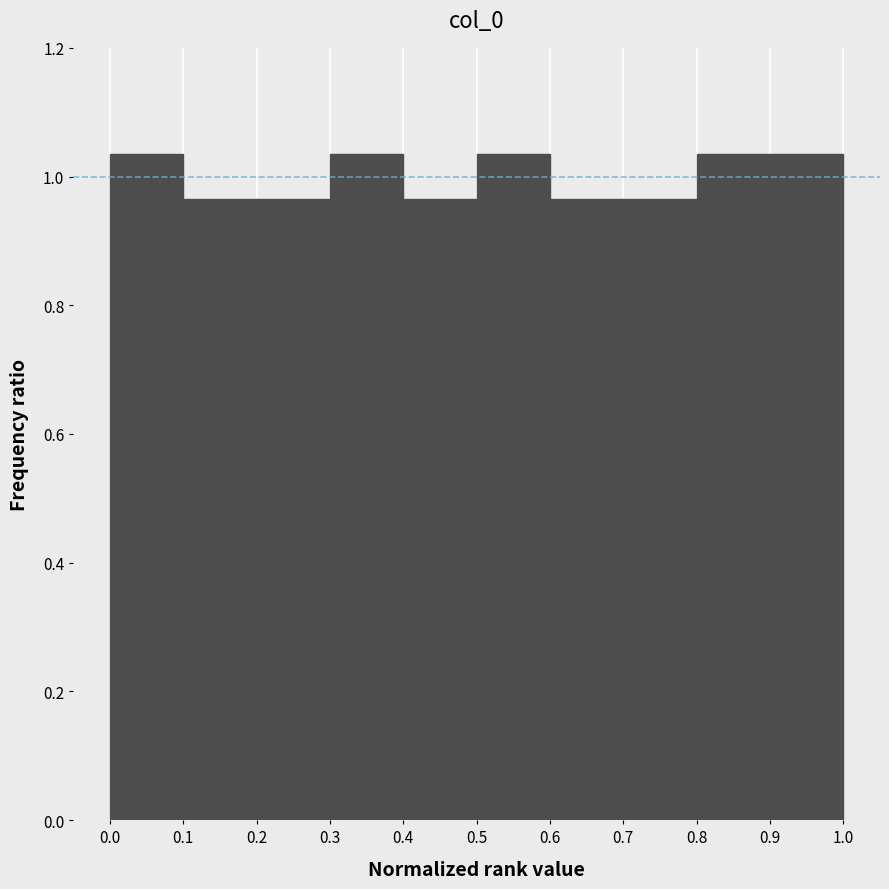

What is the height of the bar covering 0.5 to 0.6 on the x-axis? The values are not printed on the chart, so give them approximately, as read against the axis.

1.04